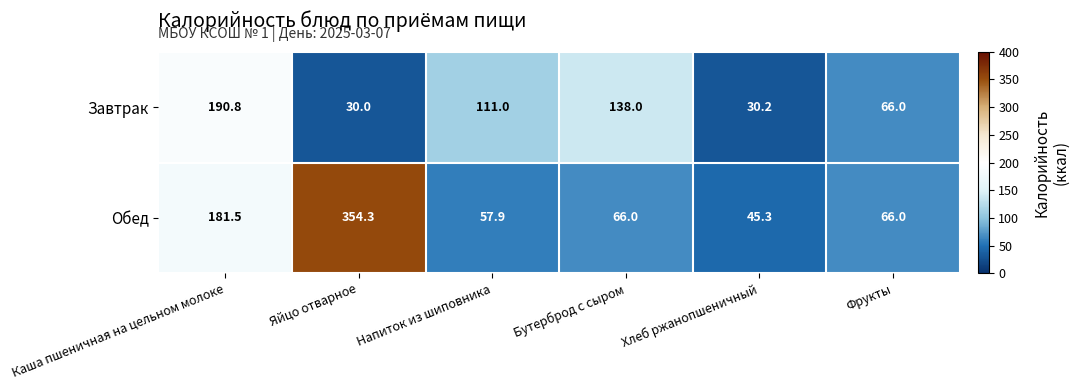

Reading left to right, transcribe all the data shown in this chart.

Завтрак: 190.8	30.0	111.0	138.0	30.2	66.0
Обед: 181.5	354.3	57.9	66.0	45.3	66.0